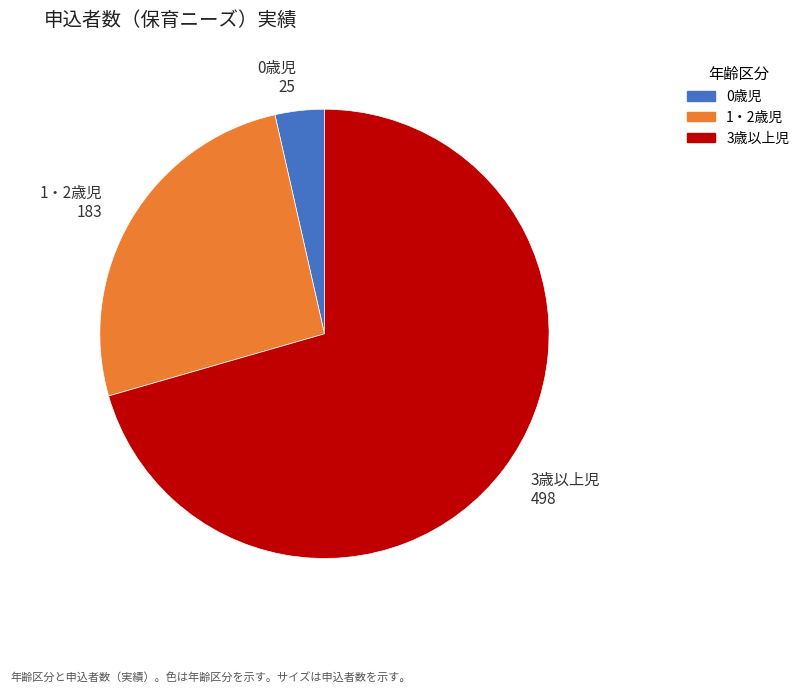

How many slices are in this pie chart?

3